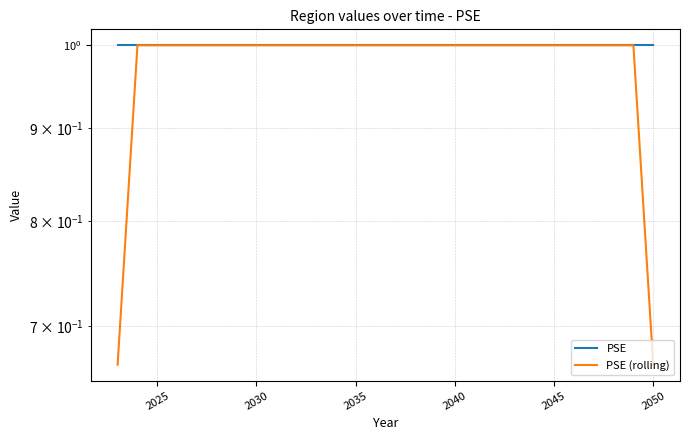

True or false: PSE (rolling) and PSE intersect in this chart.

False